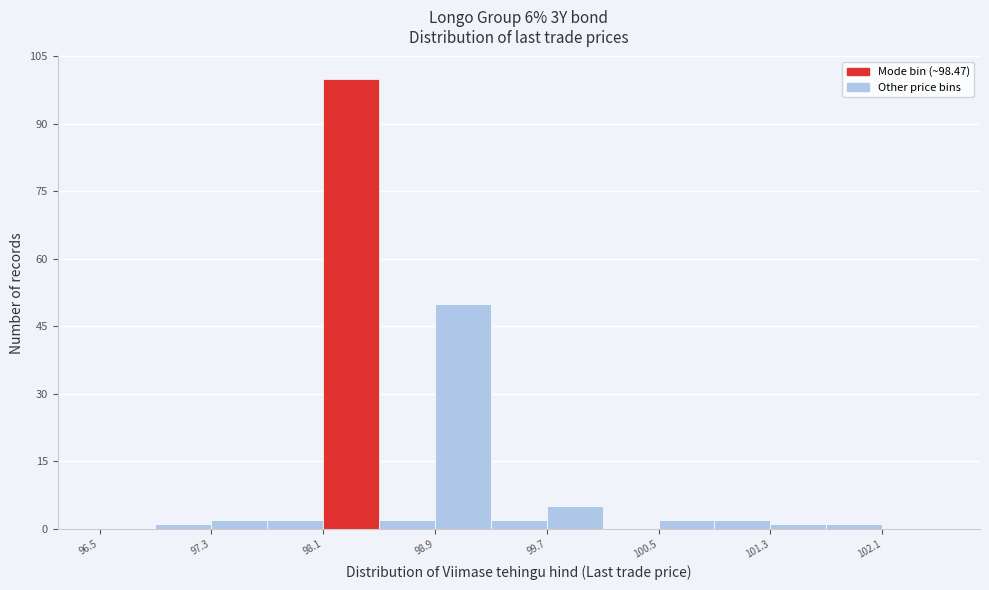

Reading left to right, list every bar in this chart as the range it spans on the x-axis followed by its height. The values are not printed on the chart, so give them approximately, as read against the axis.

96.5 to 96.9: 0
96.9 to 97.3: under 2
97.3 to 97.7: 2
97.7 to 98.1: 2
98.1 to 98.5: 100
98.5 to 98.9: 2
98.9 to 99.3: 50
99.3 to 99.7: 2
99.7 to 100.1: 6
100.1 to 100.5: 0
100.5 to 100.9: 2
100.9 to 101.3: 2
101.3 to 101.7: under 2
101.7 to 102.1: under 2
102.1 to 102.5: 0